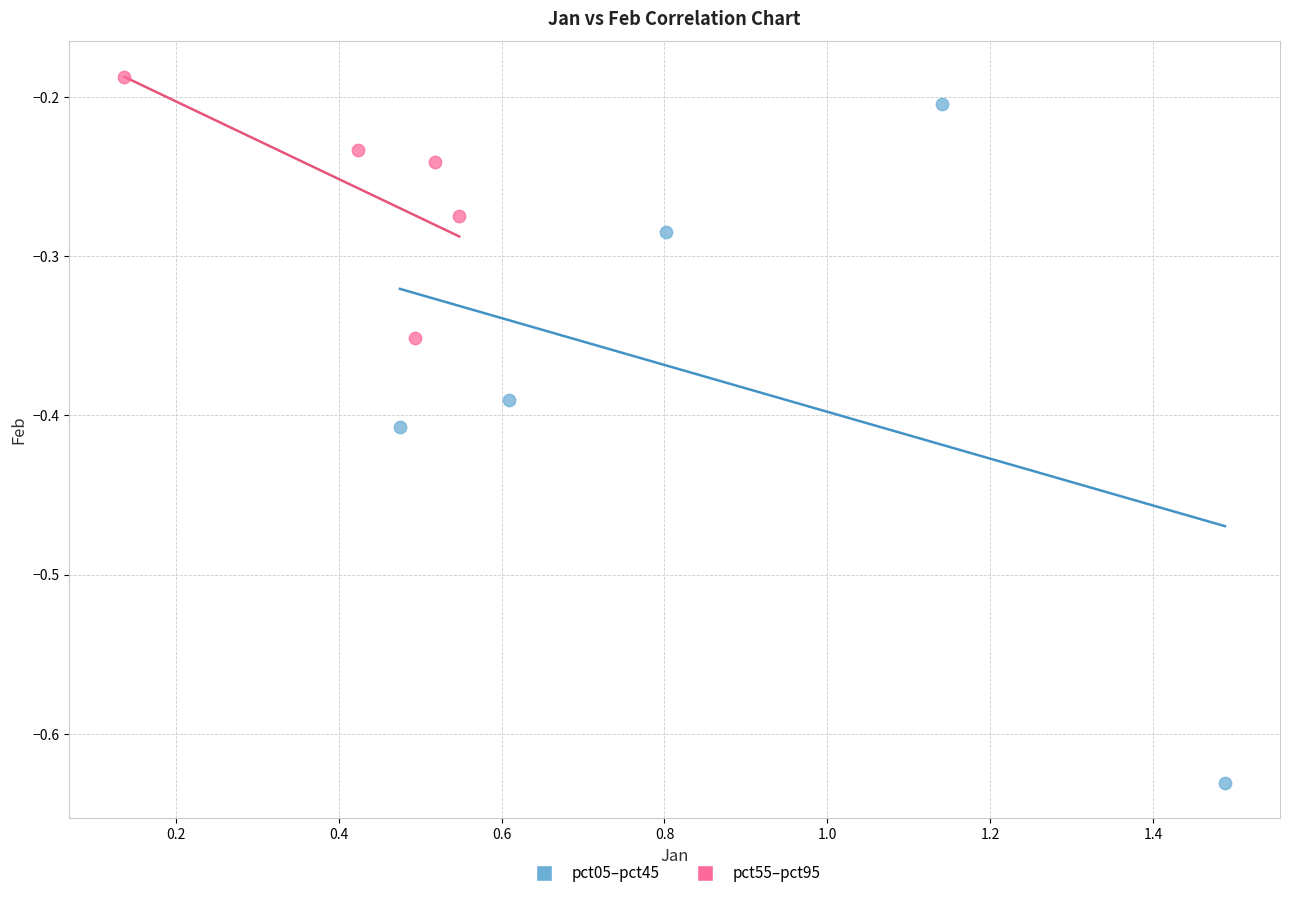

Which series has the widest spread of Y values?

pct05–pct45